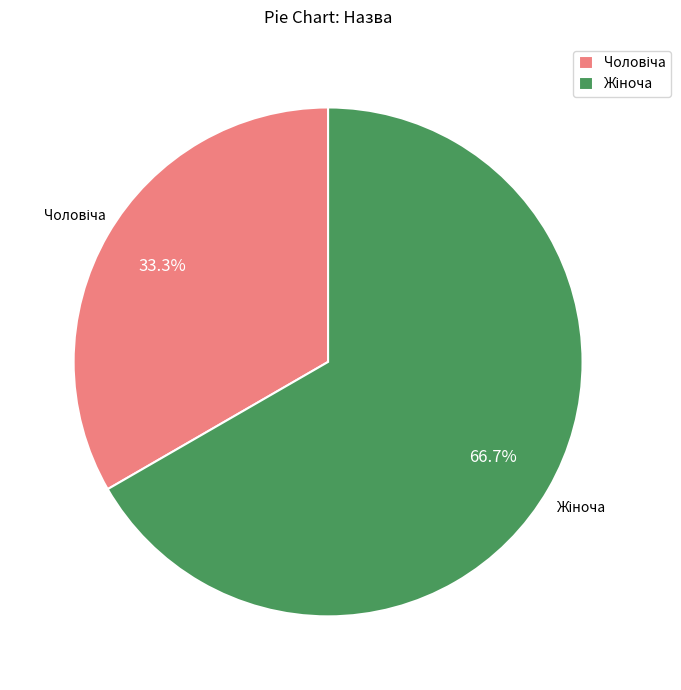

To the nearest percent, what is the difference between the largest and smallest slice percentages?

33%